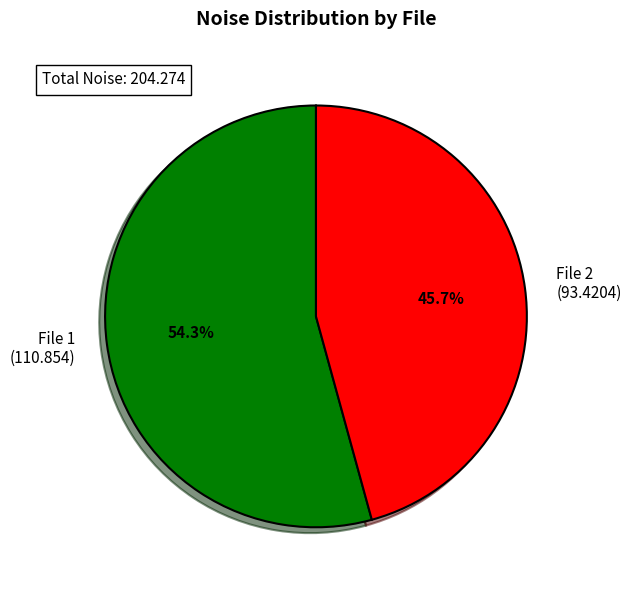

Does any single category account for the majority?

Yes